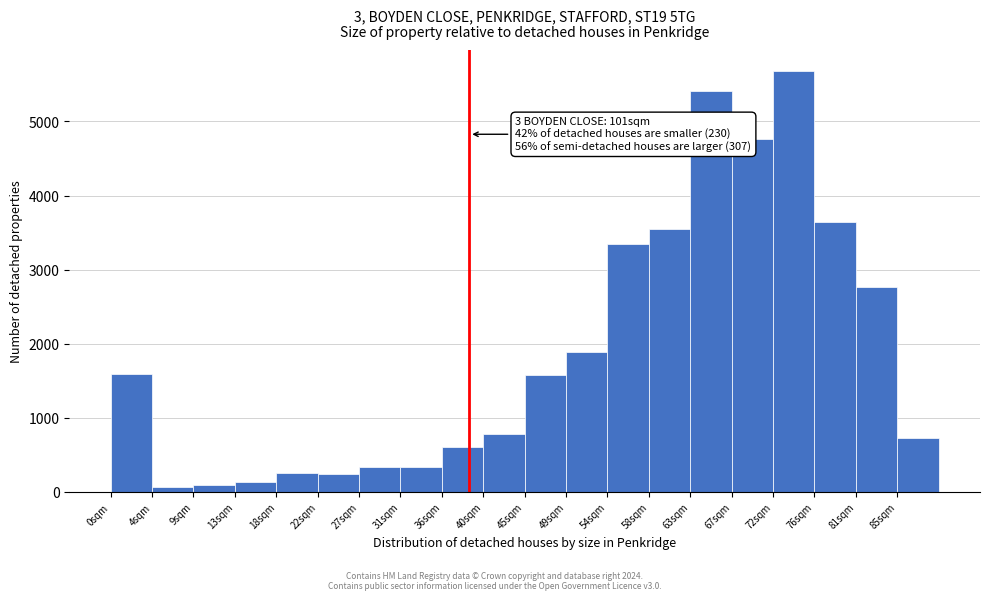

Which range on the x-axis has the tallest bar?

72.0 to 76.5